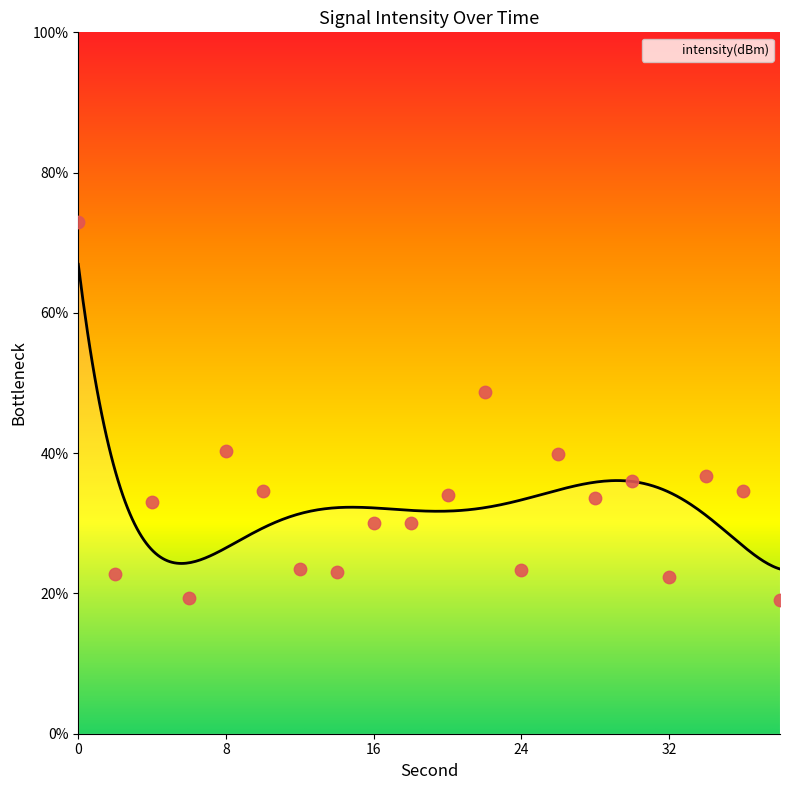

Which has a higher value, 22 or 18?

22